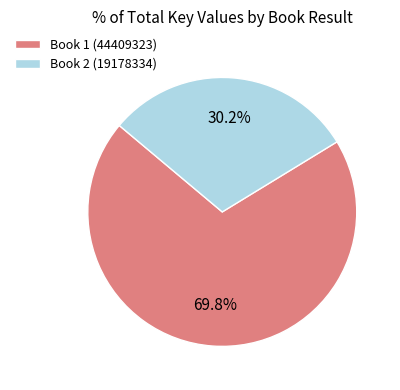

What is the largest slice in the pie chart?

Book 1 (44409323)